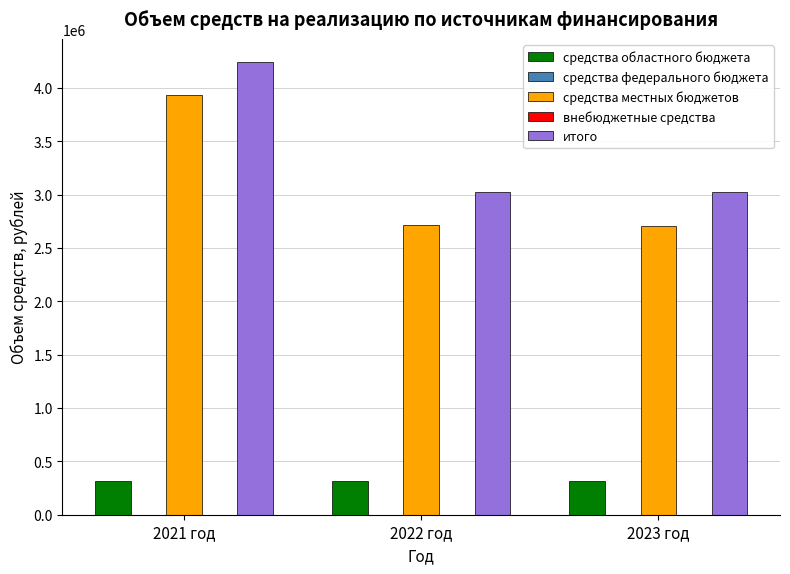

How many bars are there in each group?

5